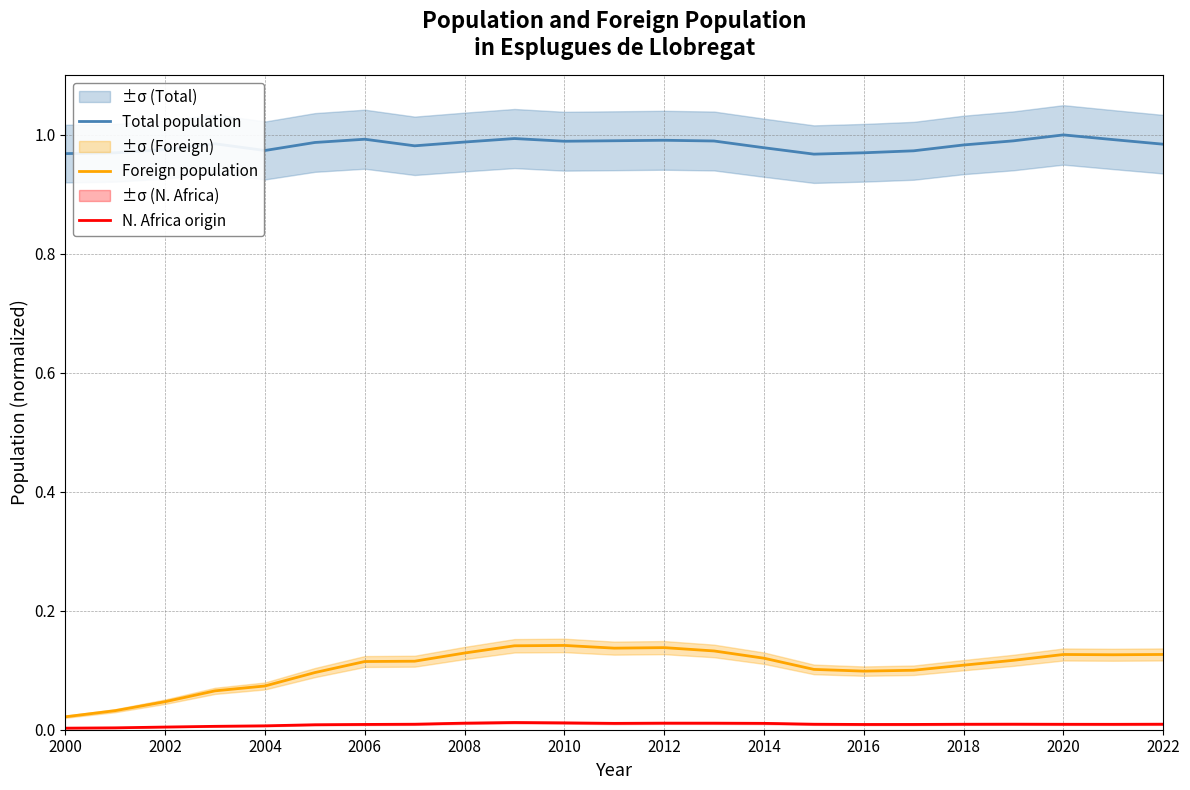

True or false: N. Africa origin and Total population cross at least once.

False